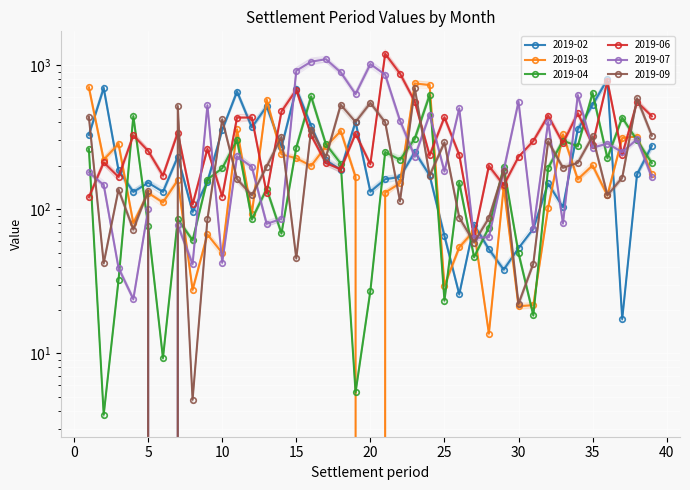

The 2019-06 series shows 432.6 at 11. True or false?

True